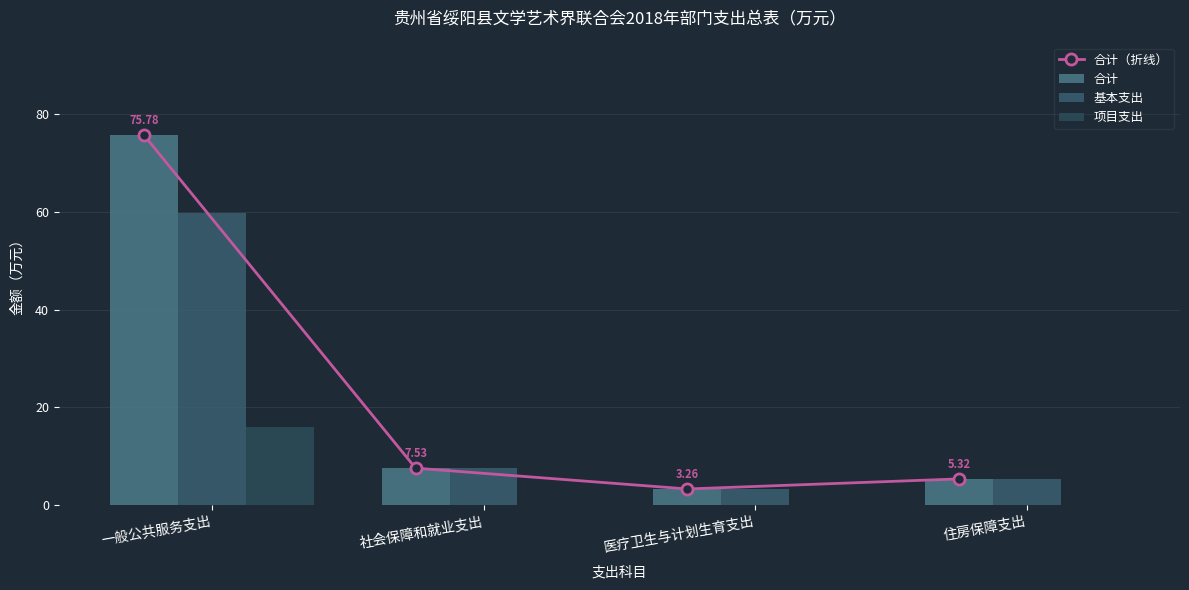

Which has a higher value, 社会保障和就业支出 or 住房保障支出?

社会保障和就业支出